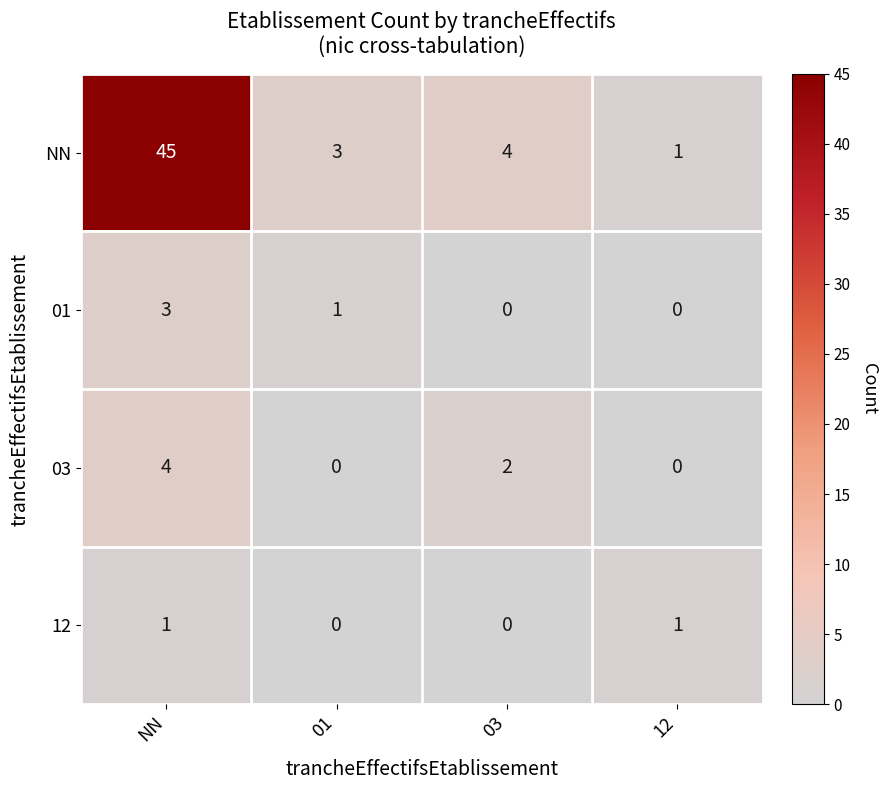

What is the spread (max minus min) of values at NN?

44